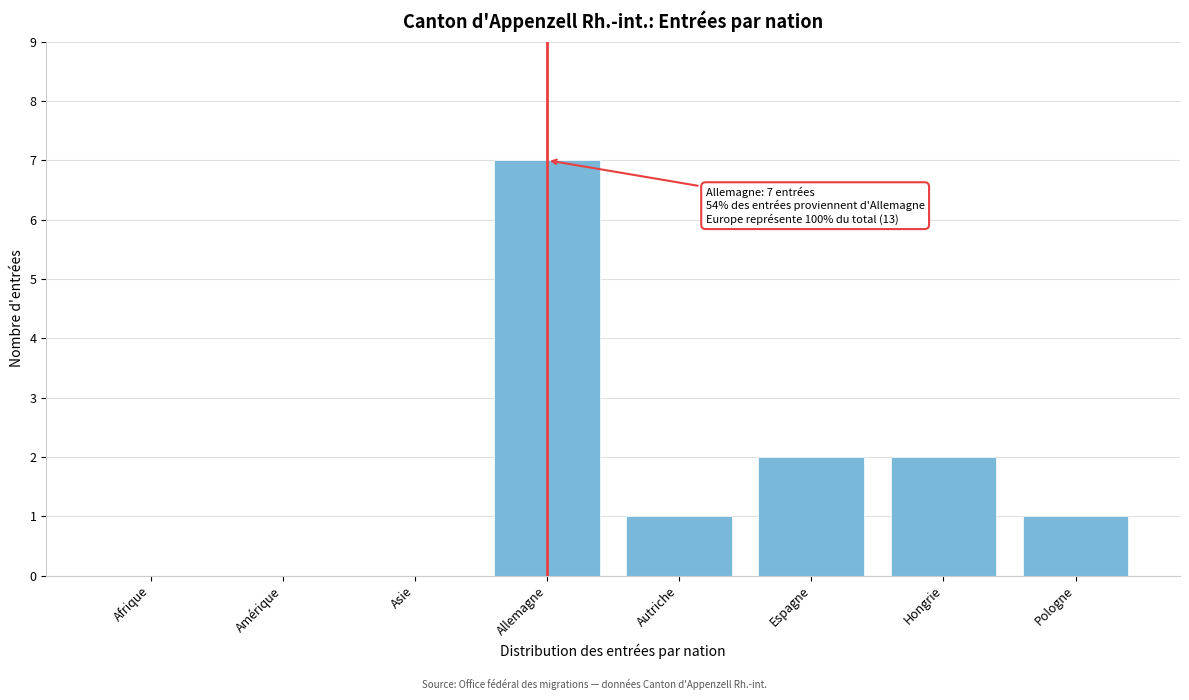

What is the change in value from Asie to Espagne?

+2